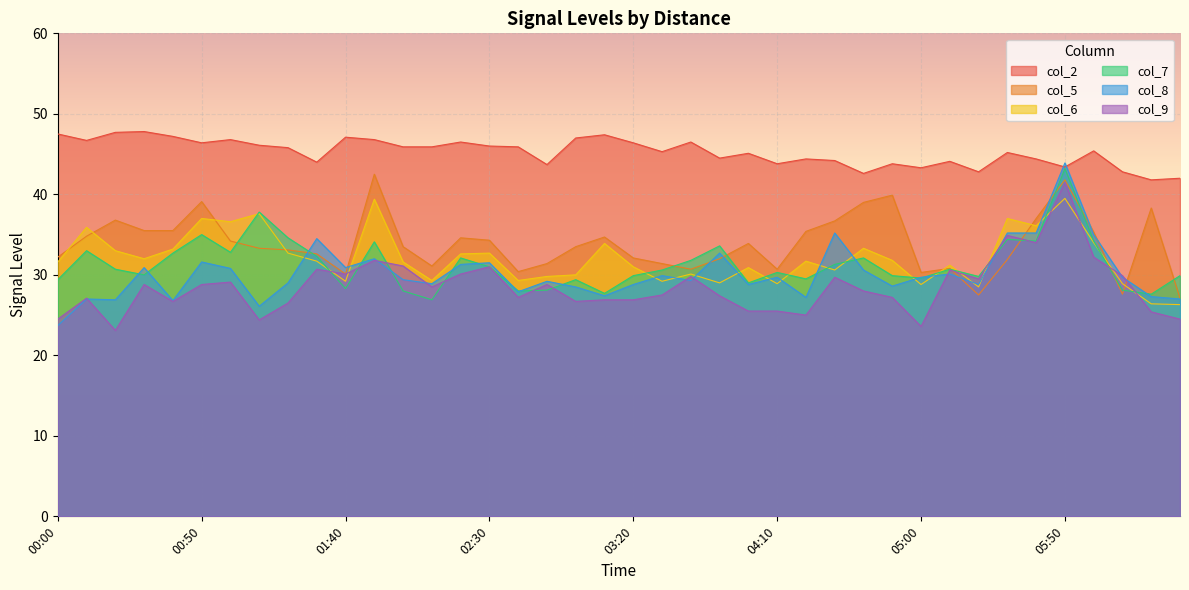

True or false: col_9 and col_2 cross at least once.

False